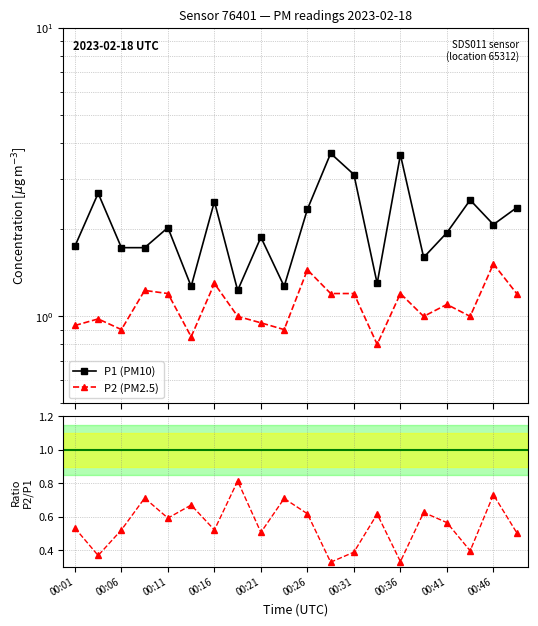

What is the difference between the second highest and minimum values in the P1 (PM10) series?

2.4